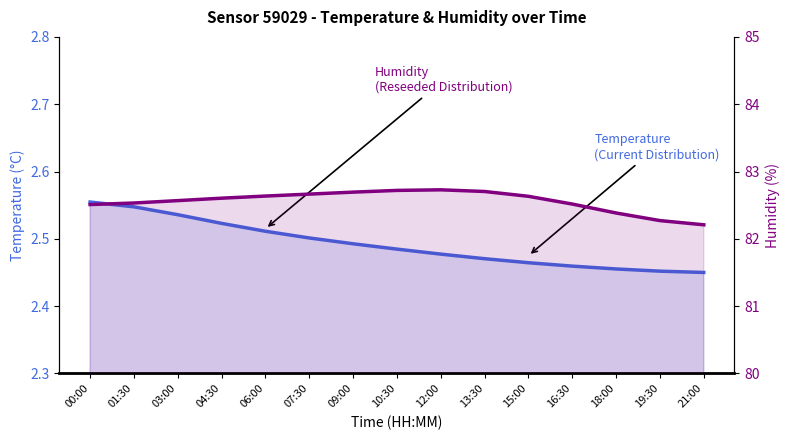

What is the maximum value shown in the chart?

82.7